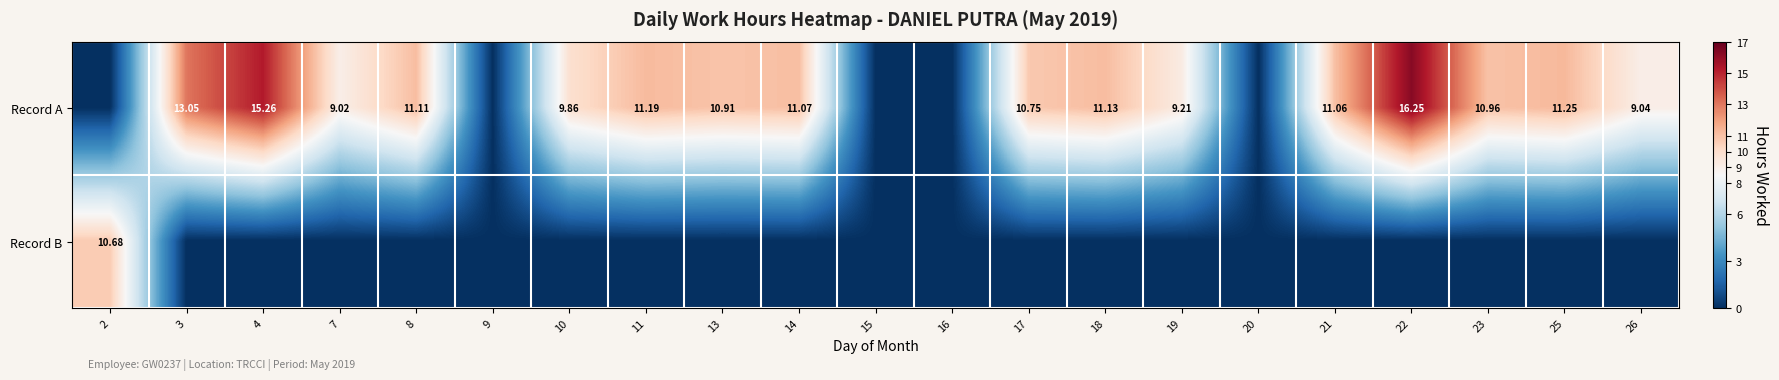

The Record B series shows -3.8 at 19. True or false?

False